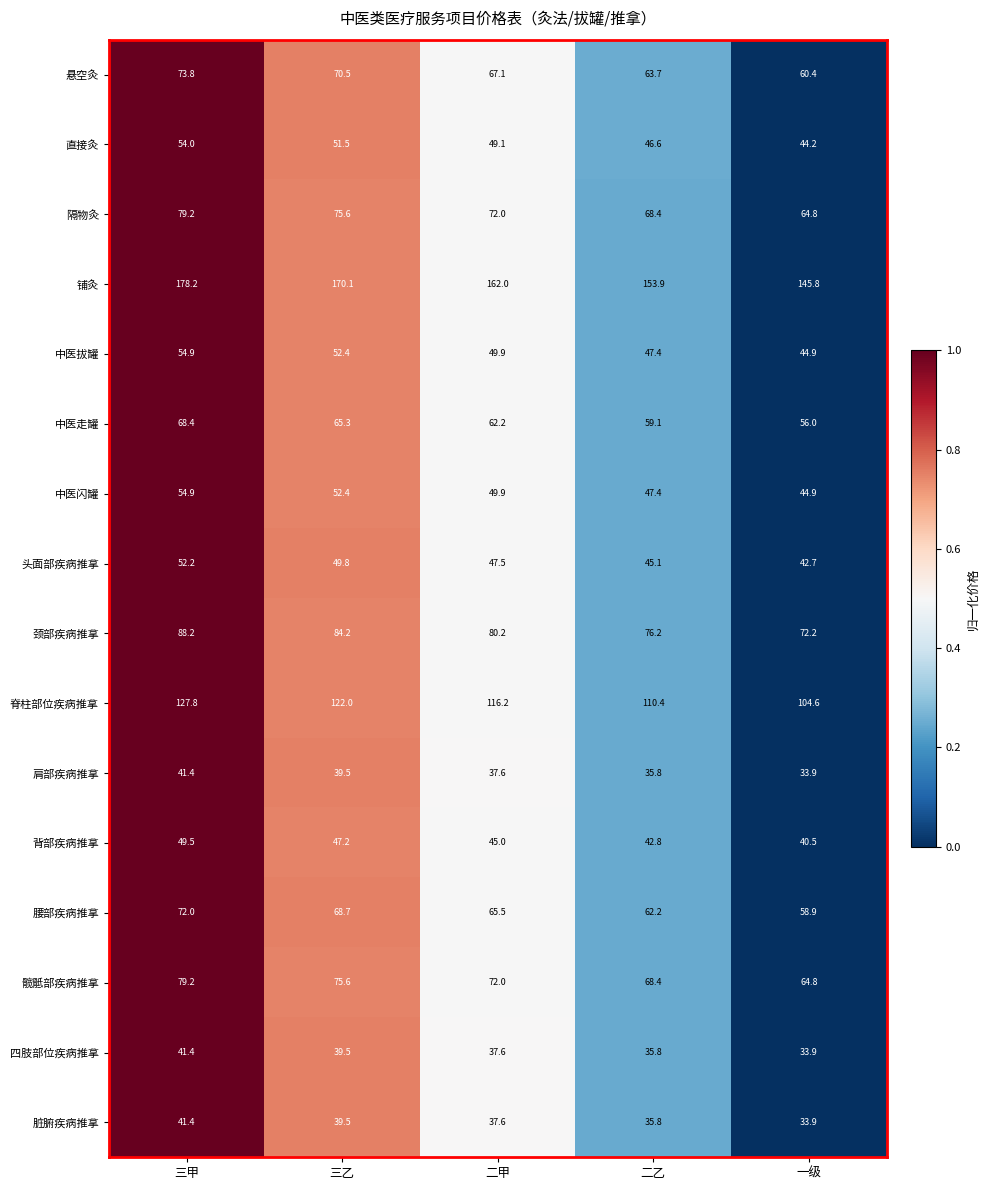

The value of 中医走罐 at 一级 is 16.4. True or false?

False